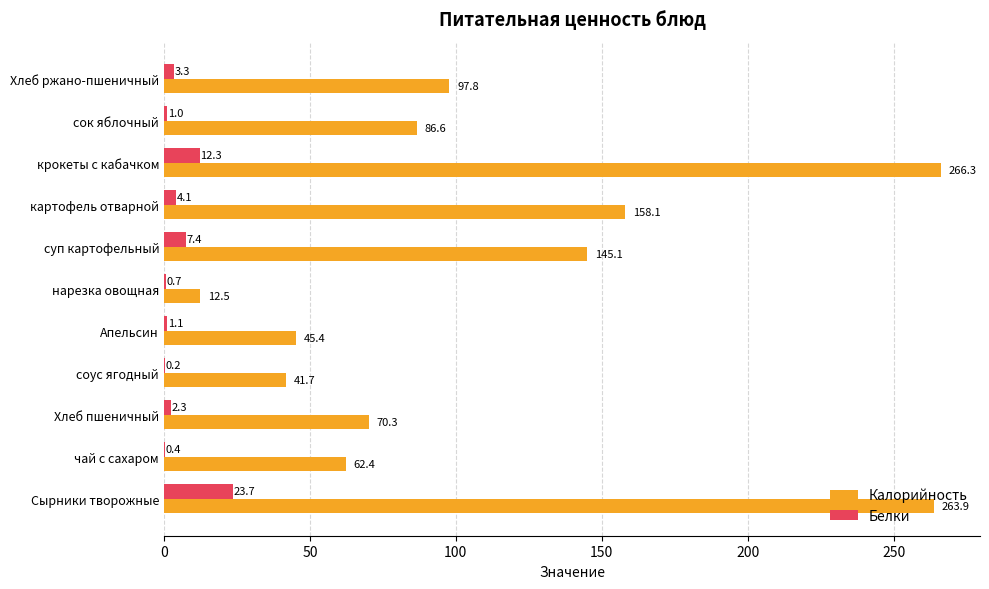

What is the sum of all Калорийность values?

1250.1